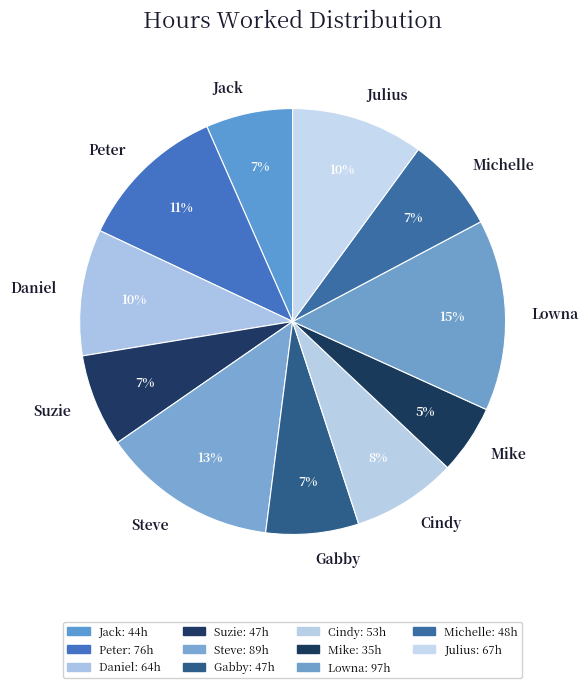

The Jack slice represents 7% of the pie. True or false?

True